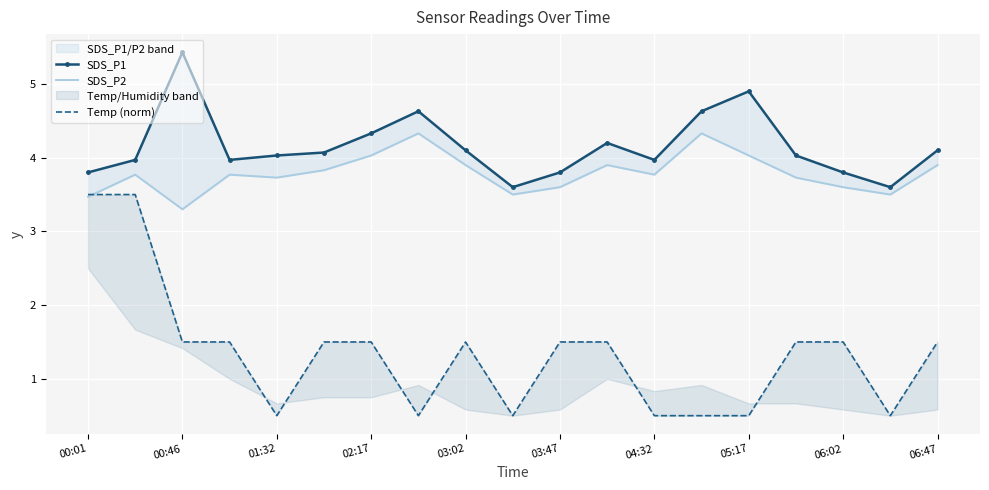

How many lines are shown in the chart?

3